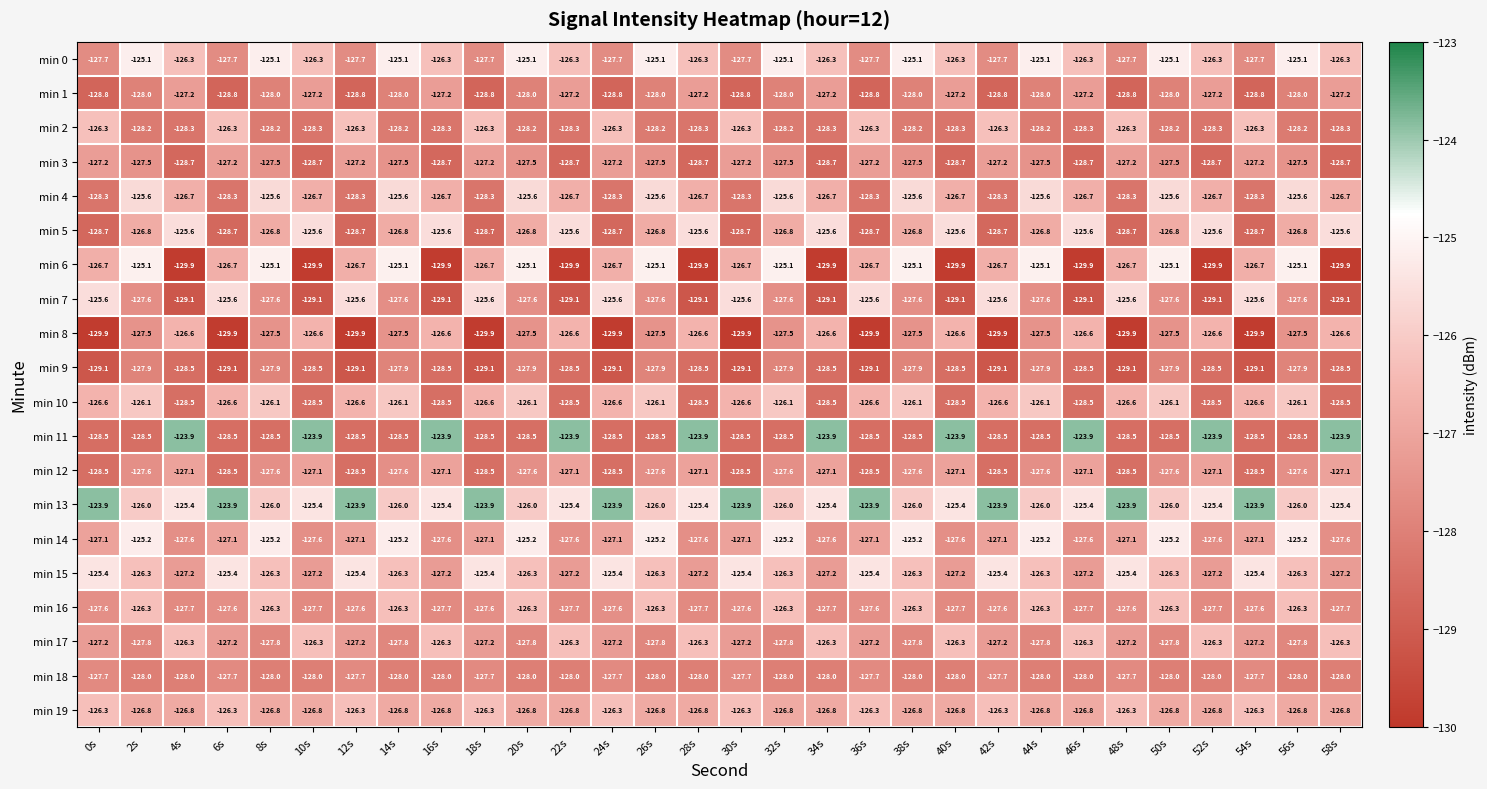

The value of min 15 at 56s is -126.3. True or false?

True